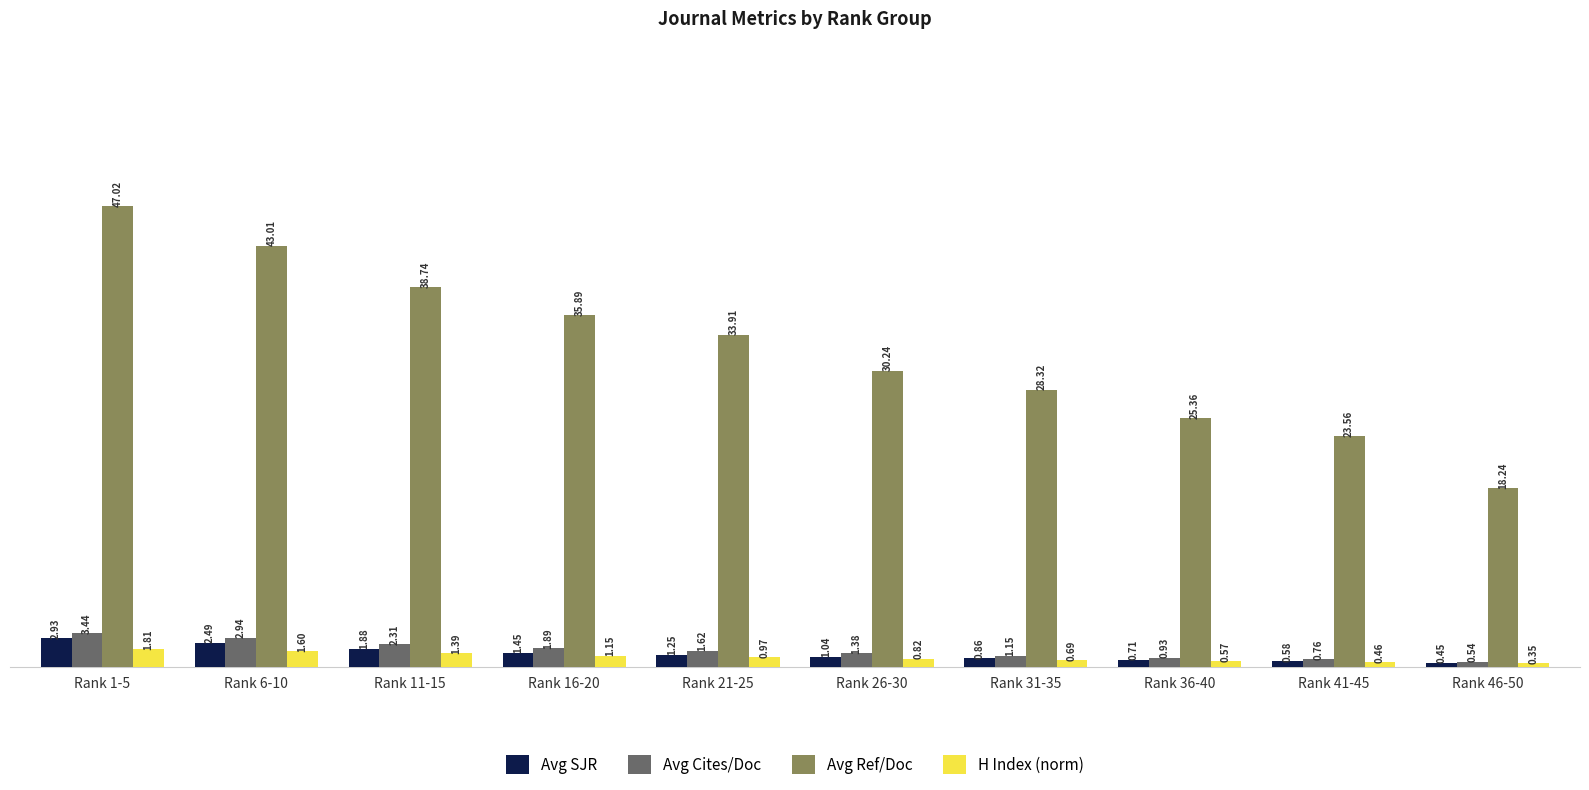

What is the total value across all series at Rank 26-30?

33.5